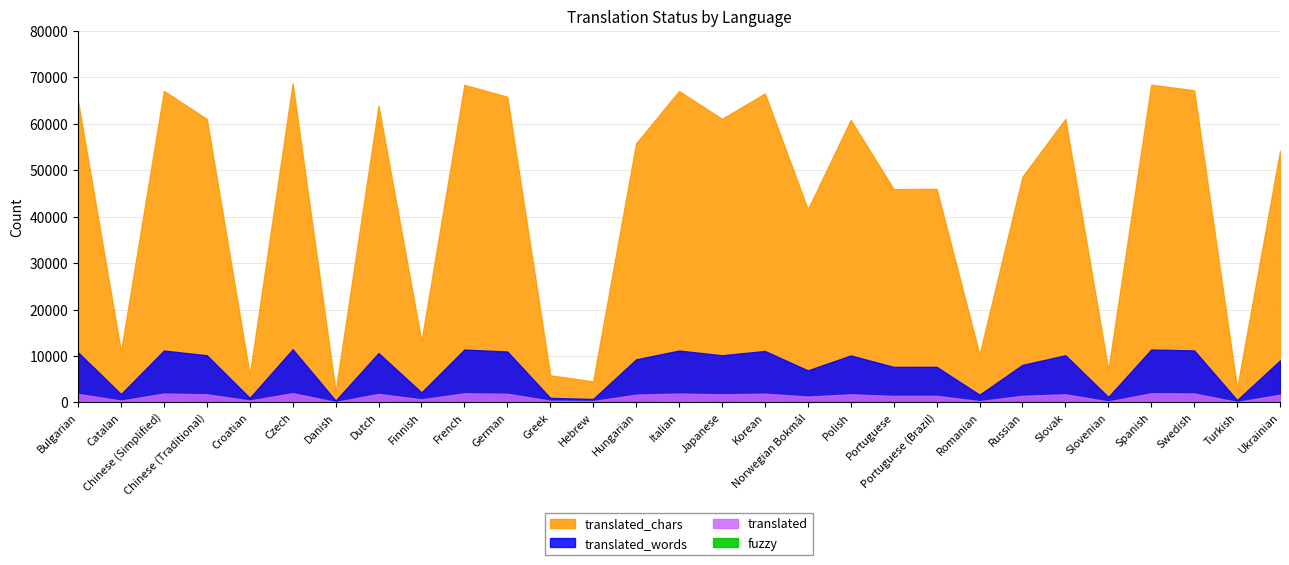

Which series has the largest total across all categories?

translated_chars